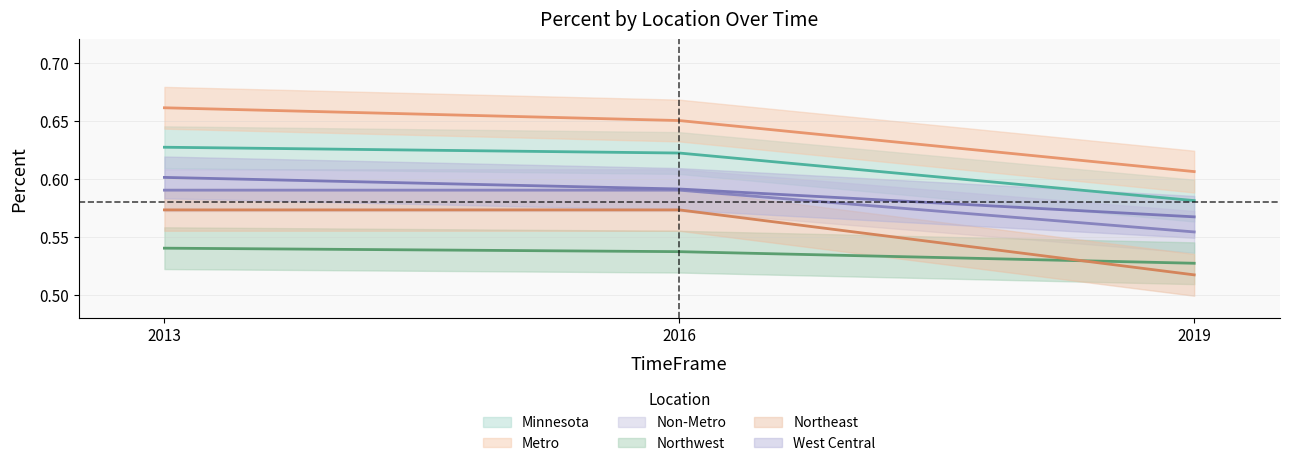

How many lines are shown in the chart?

6